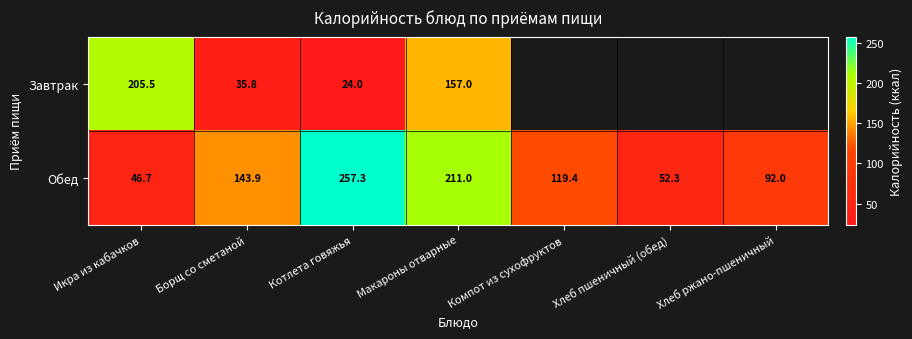

What is the sum of all Обед values?

922.6